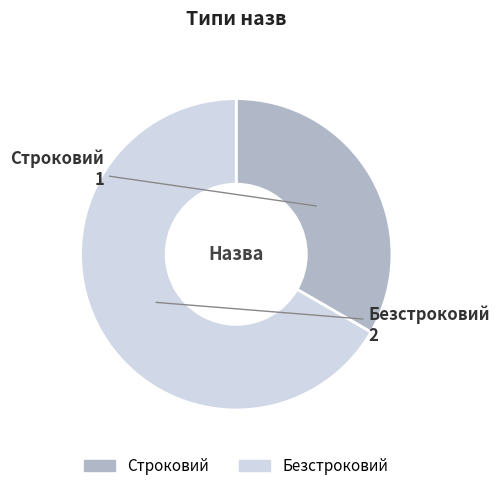

Is there any slice that represents more than half of the pie?

Yes